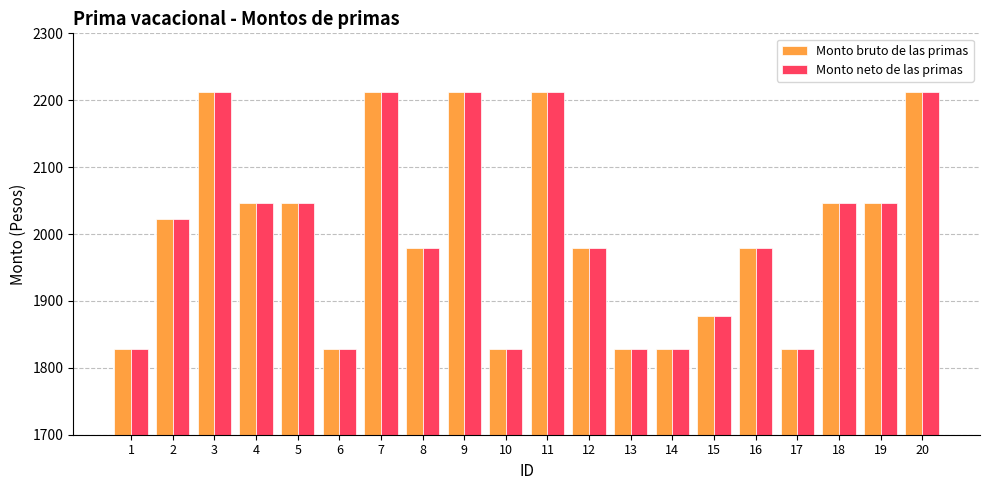

What is the total value across all series at 2?

4046